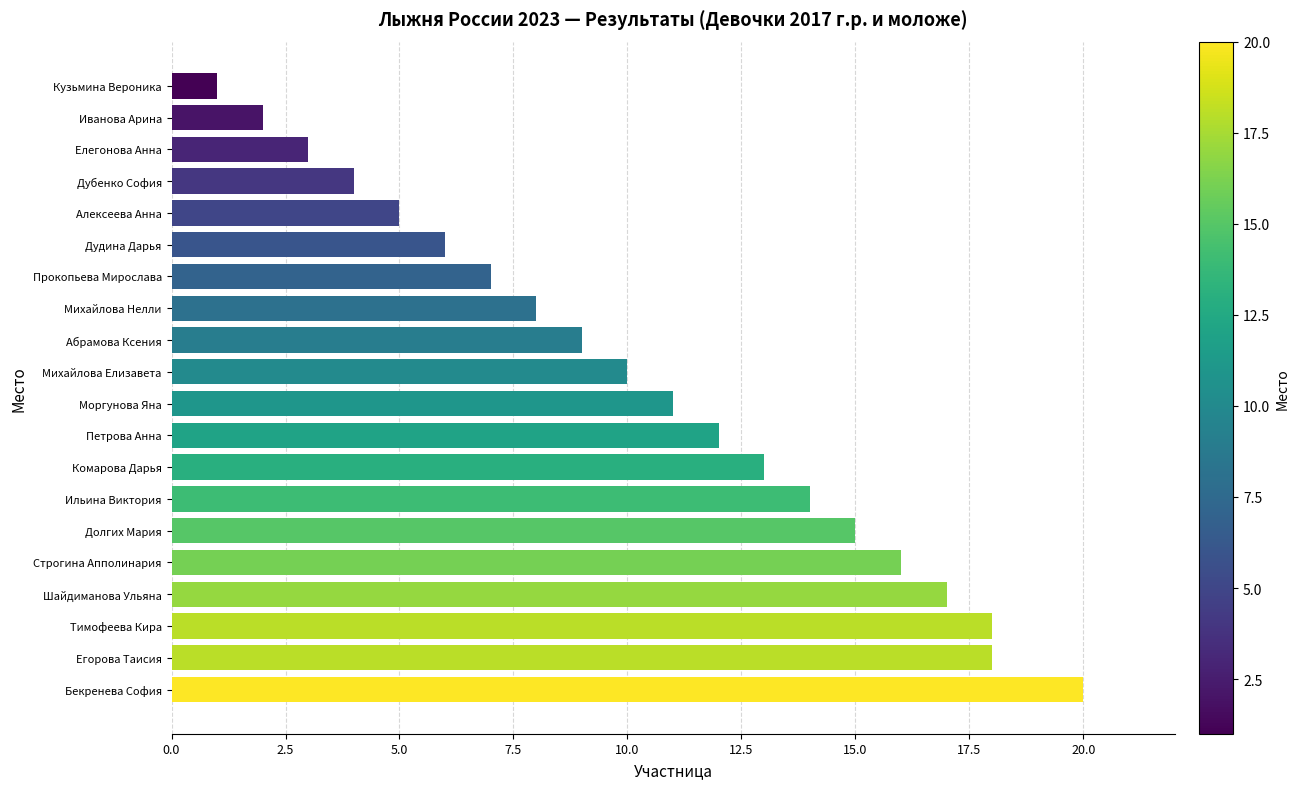

True or false: the data shows 11 at Моргунова Яна.

True